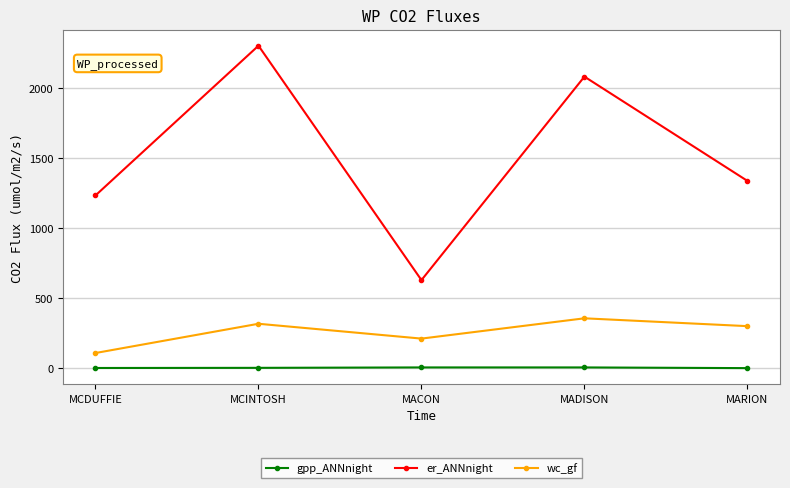

What is the difference between the second highest and minimum values in the gpp_ANNnight series?

5